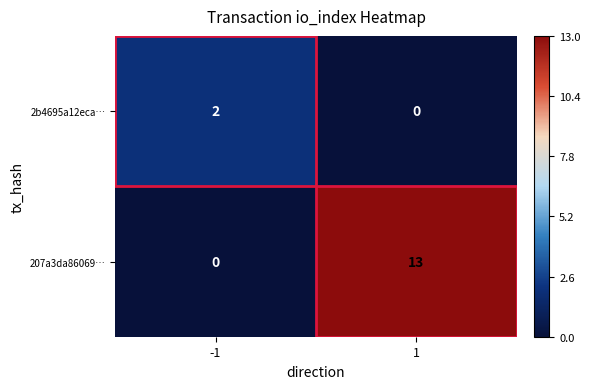

The 207a3da86069… series shows 23 at 1. True or false?

False